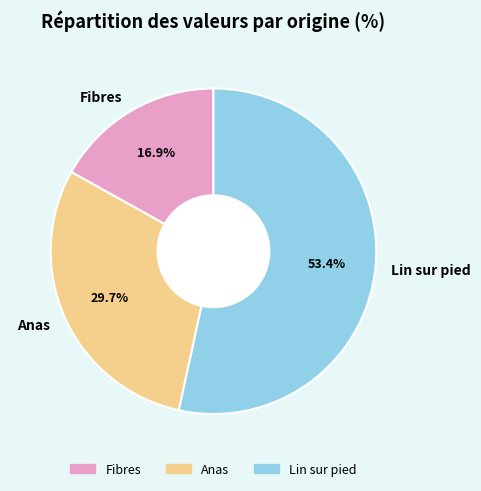

Which category has the biggest portion of the pie?

Lin sur pied